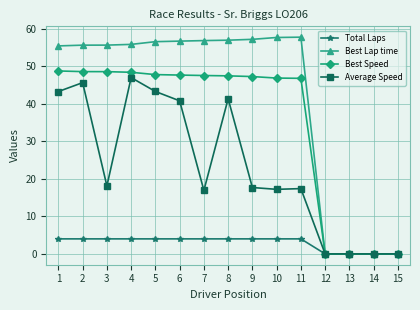

What is the value of the Total Laps point at the 9th from the left?

4.0